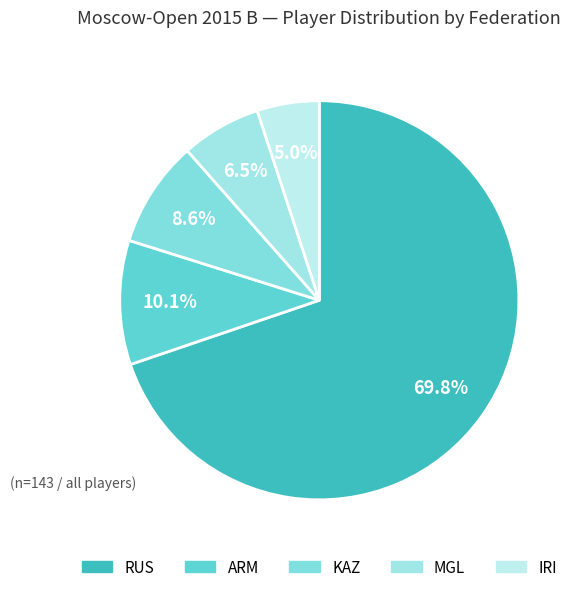

Is there any slice that represents more than half of the pie?

Yes